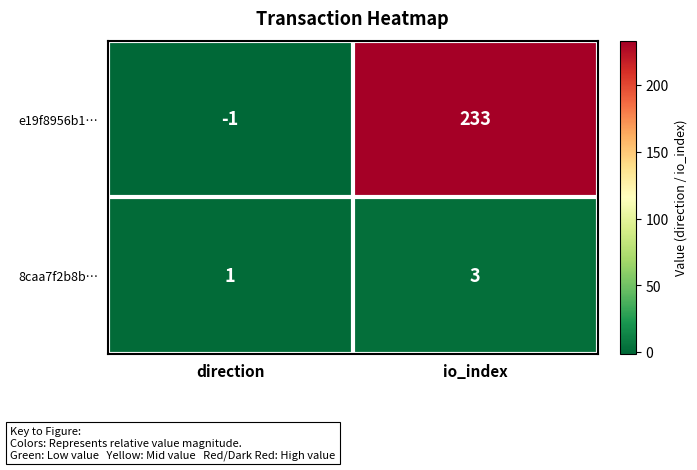

Which label corresponds to the largest value in the chart?

io_index